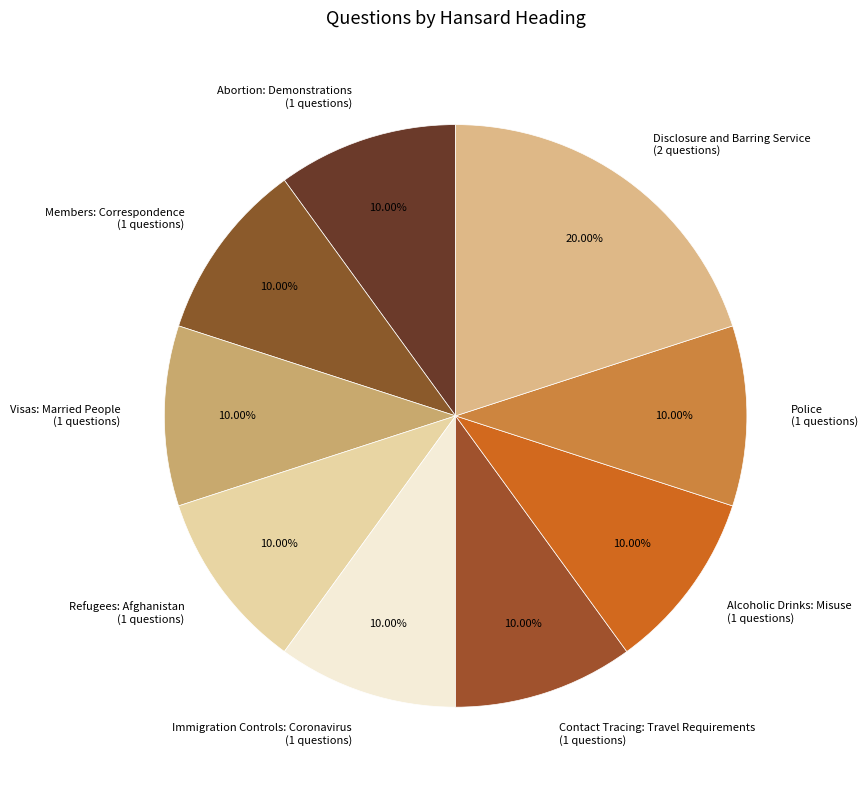

Is there a majority slice in this chart?

No